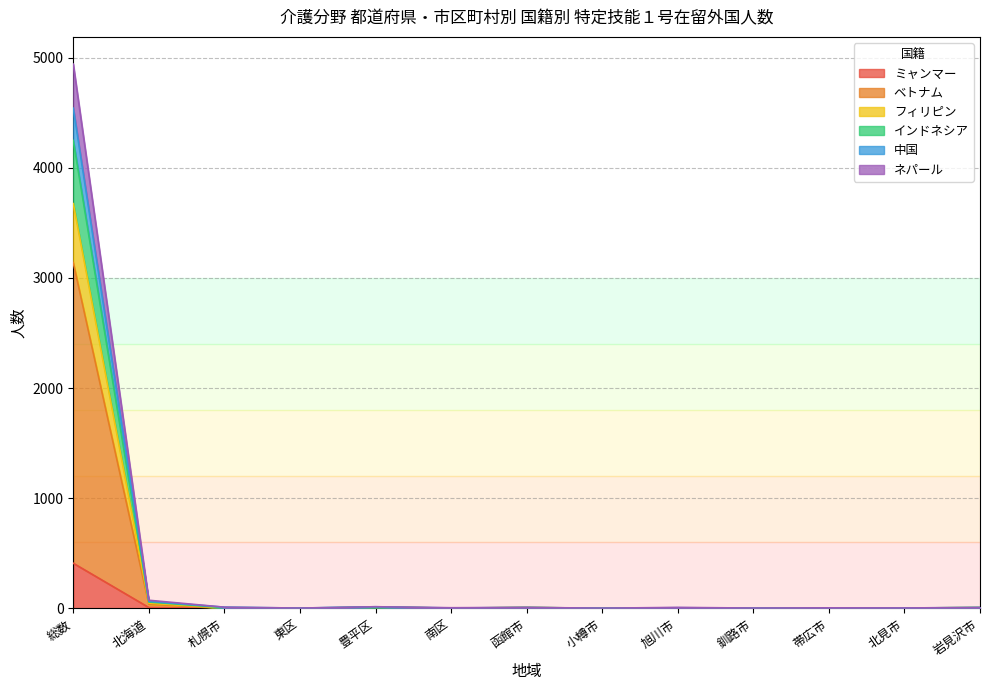

What is the label of the 11th point from the left?

帯広市